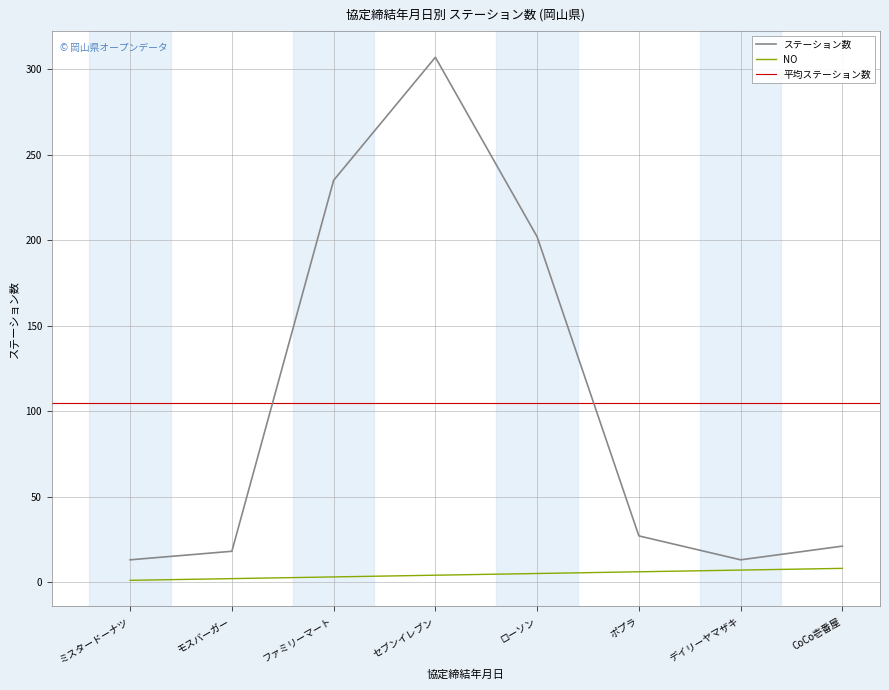

Is the value of ステーション数 at ファミリーマート greater than the value of NO at ファミリーマート?

Yes